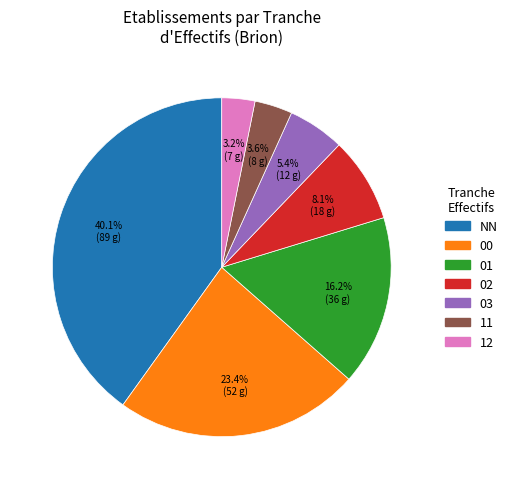

To the nearest percent, what percentage of the pie is 11?

4%